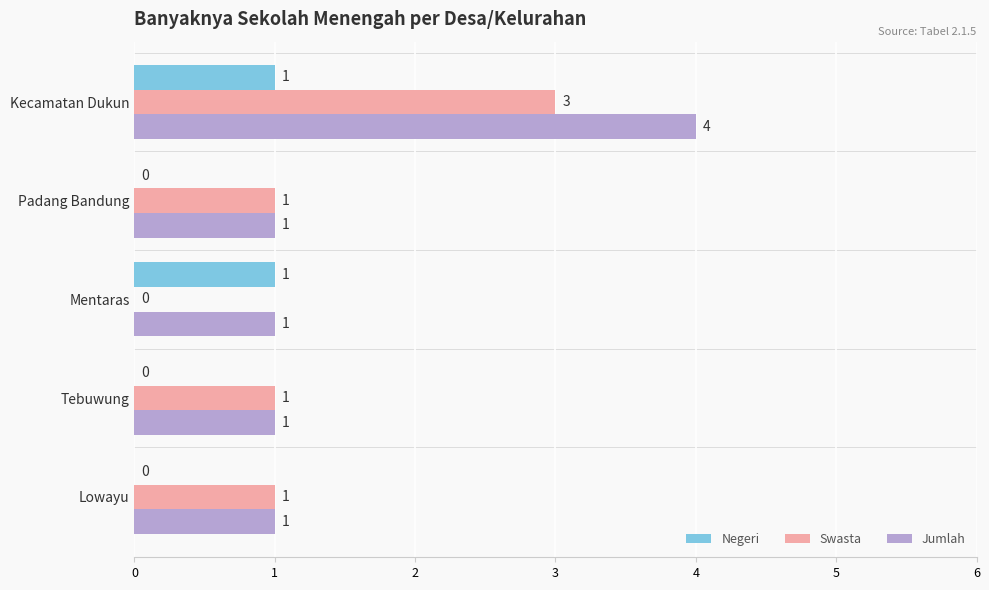

What is the maximum value shown in the chart?

4